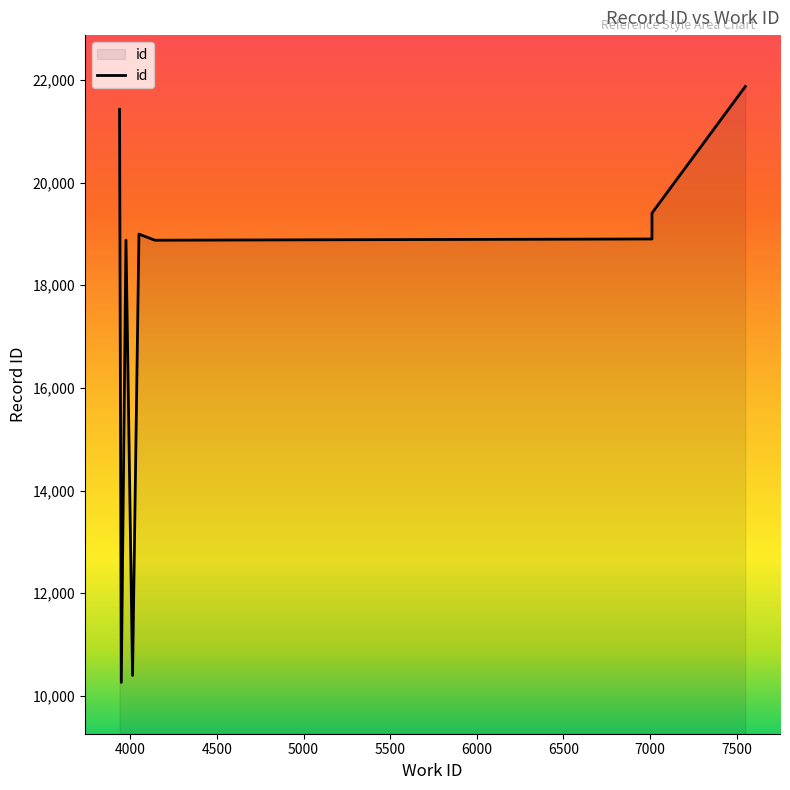

Approximately how many times larger is the value at 4050 compared to 7011?

1.0